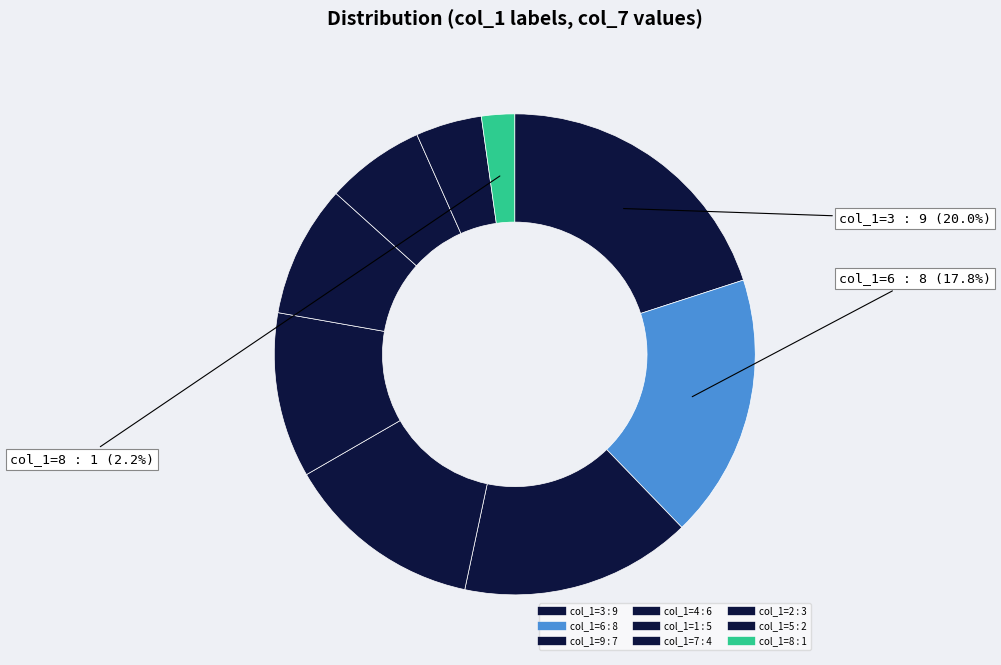

To the nearest percent, what is the average slice percentage?

11%